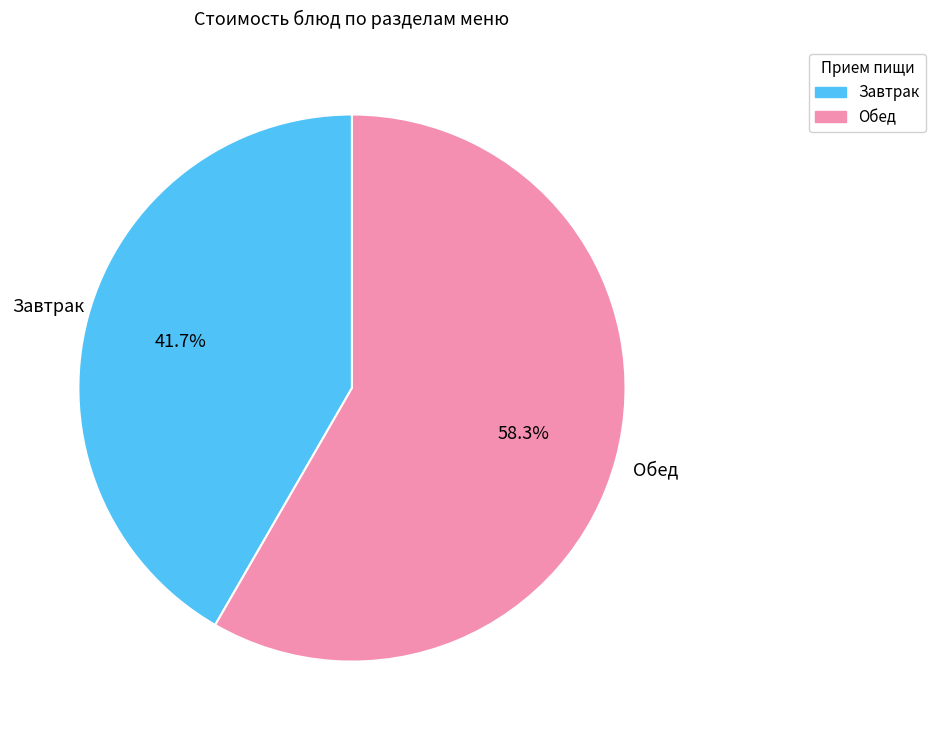

Does any single category account for the majority?

Yes